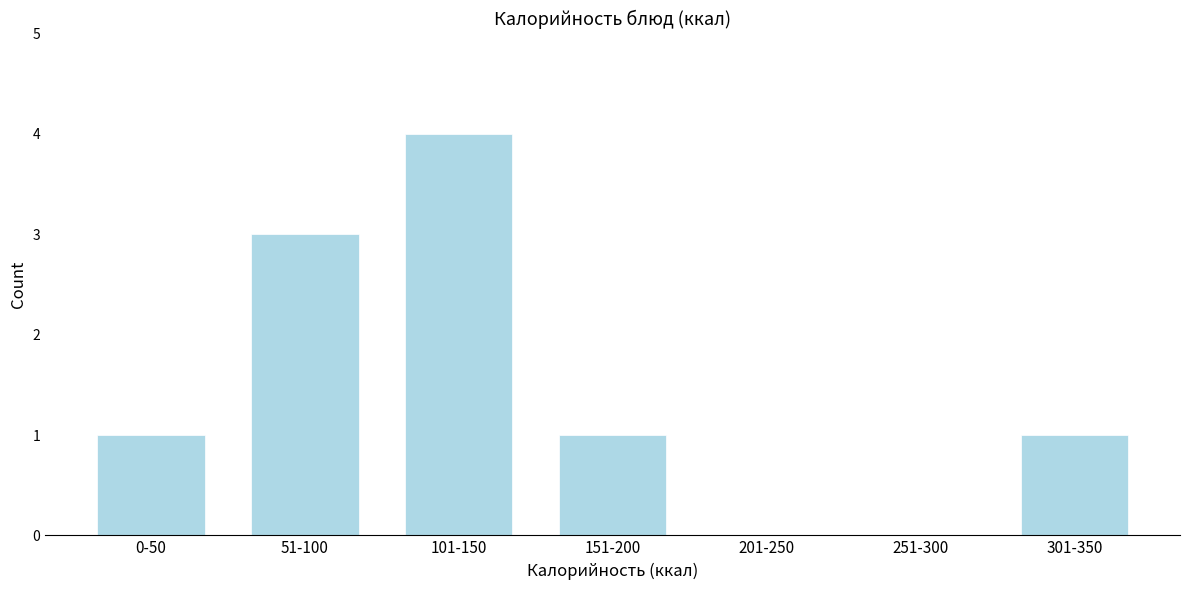

Reading right to left, extract all data points from this chart.

301-350=1	251-300=0	201-250=0	151-200=1	101-150=4	51-100=3	0-50=1